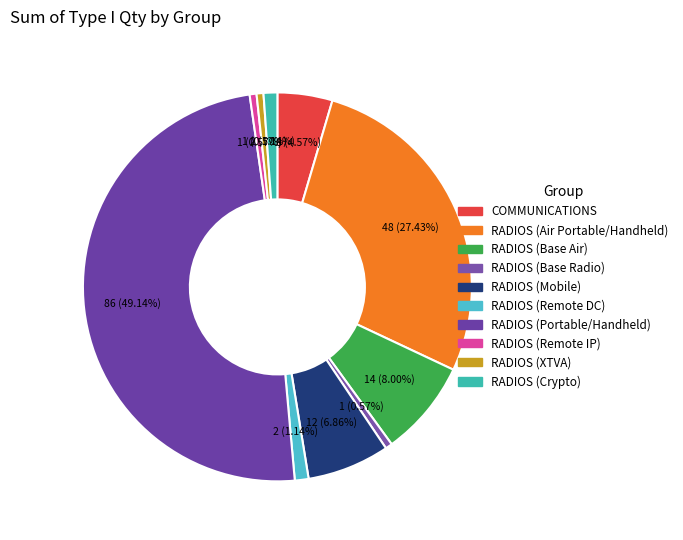

The RADIOS (Remote IP) slice represents 11% of the pie. True or false?

False